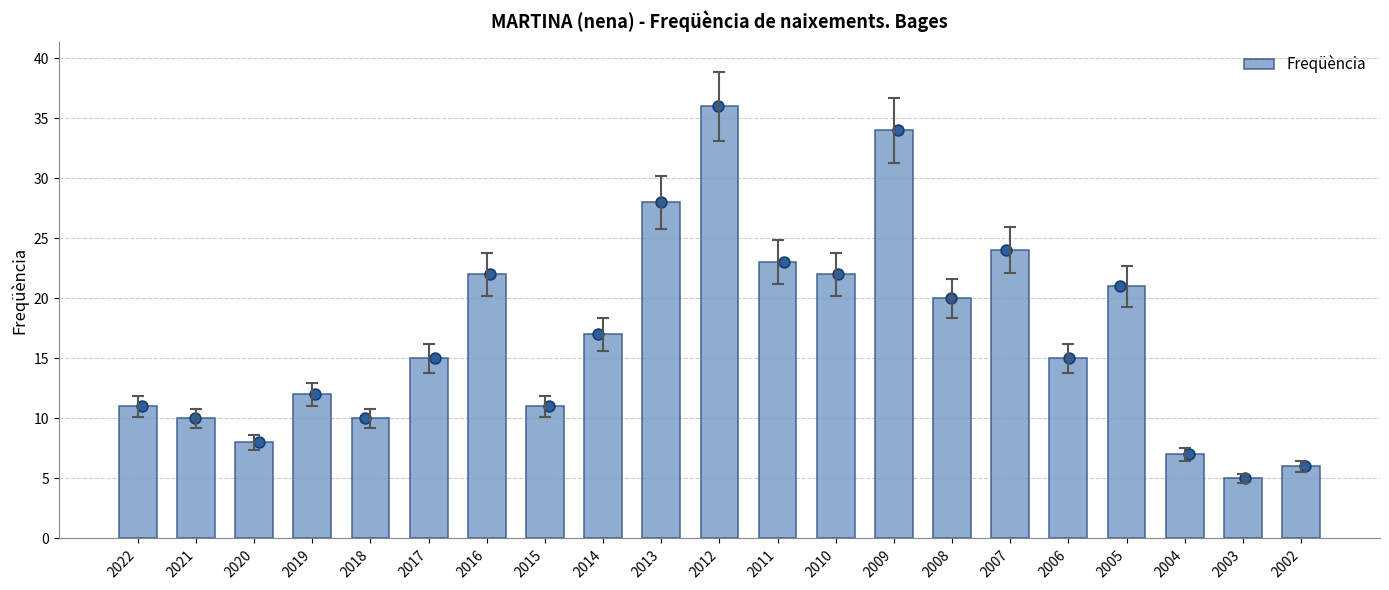

What is the change in value from 2021 to 2014?

+7